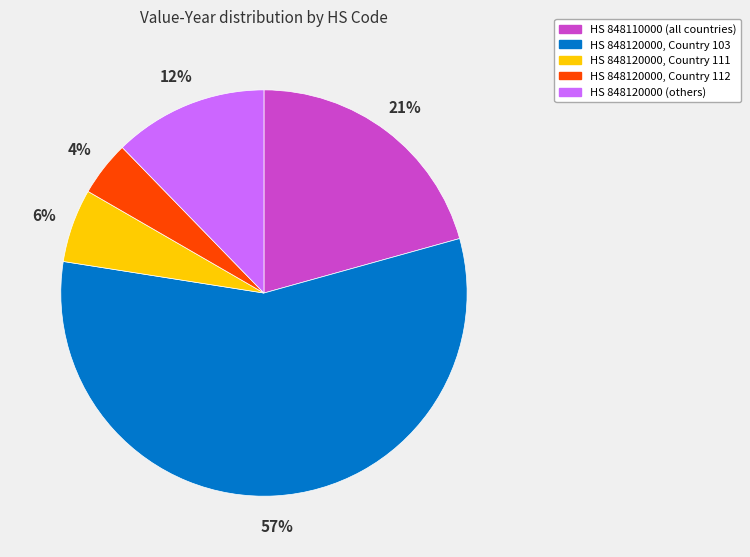

Do HS 848110000 (all countries) and HS 848120000, Country 112 together represent more than half of the pie?

No